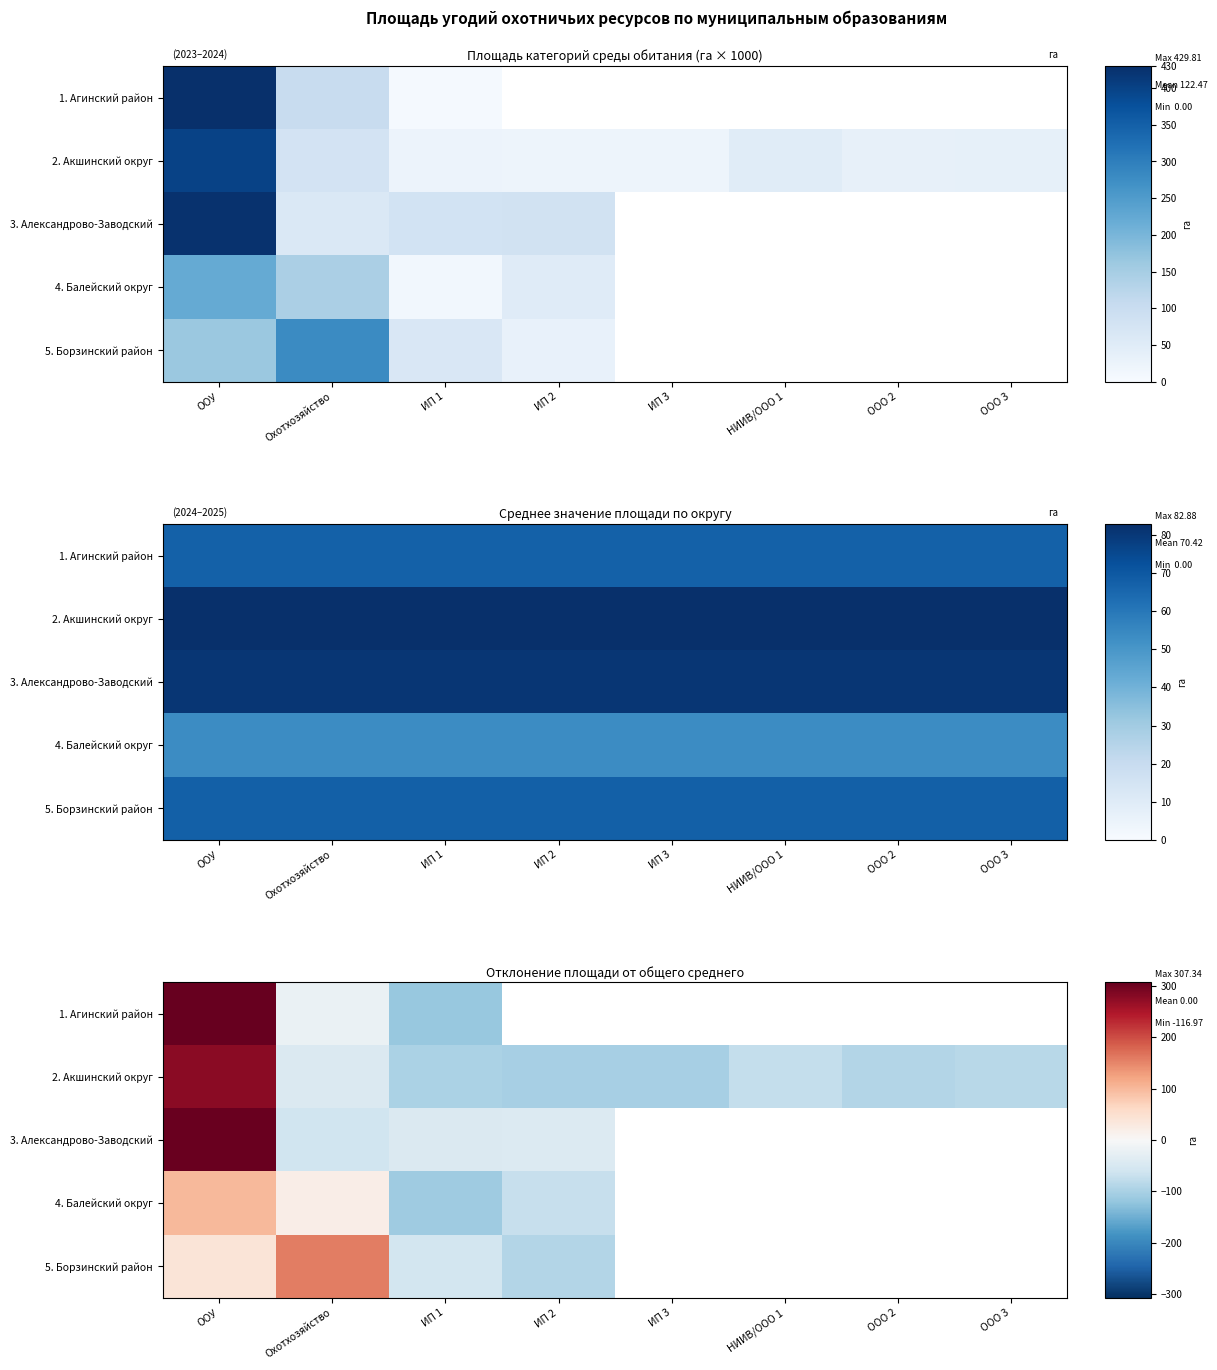

True or false: 2. Акшинский округ has a value of -23.3 at ИП 2.

False